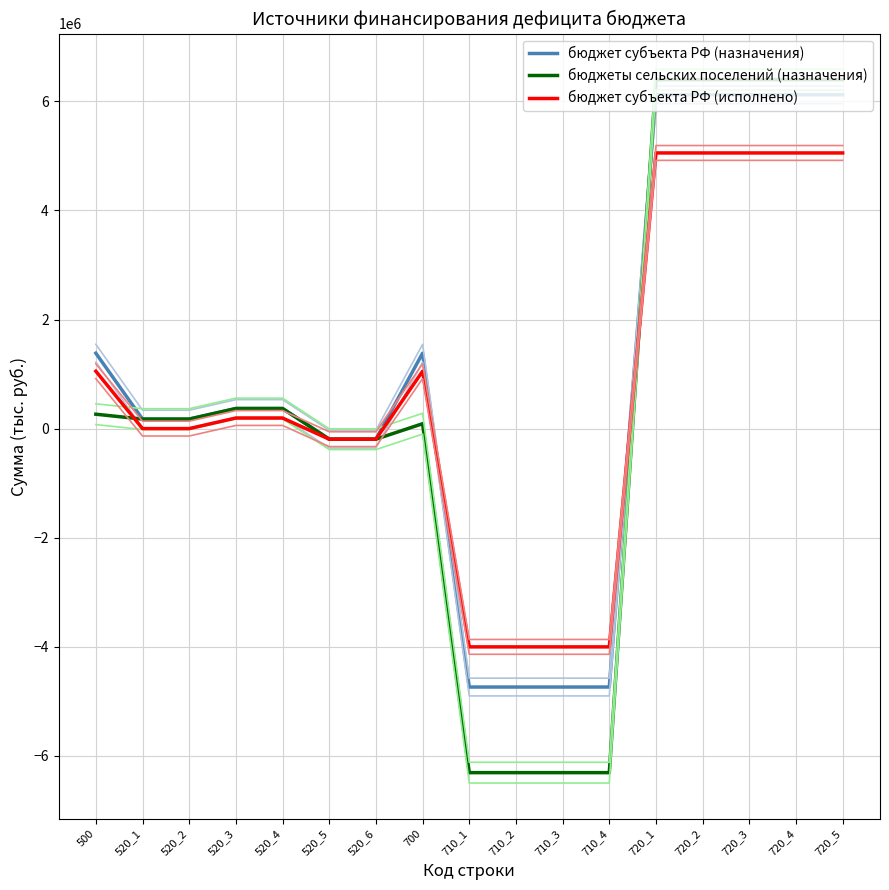

Read the бюджеты сельских поселений (назначения) value at 520_3.

368244.4